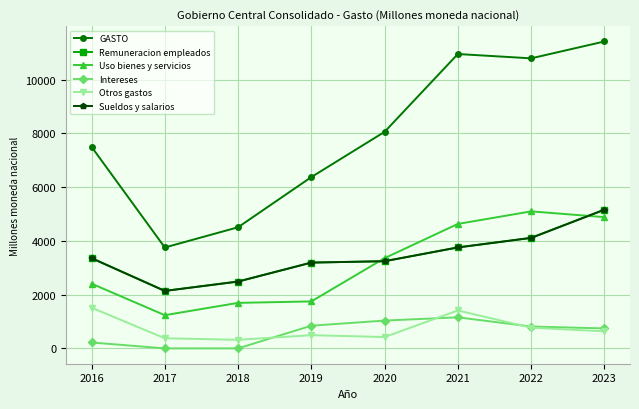

True or false: GASTO and Uso bienes y servicios cross at least once.

False